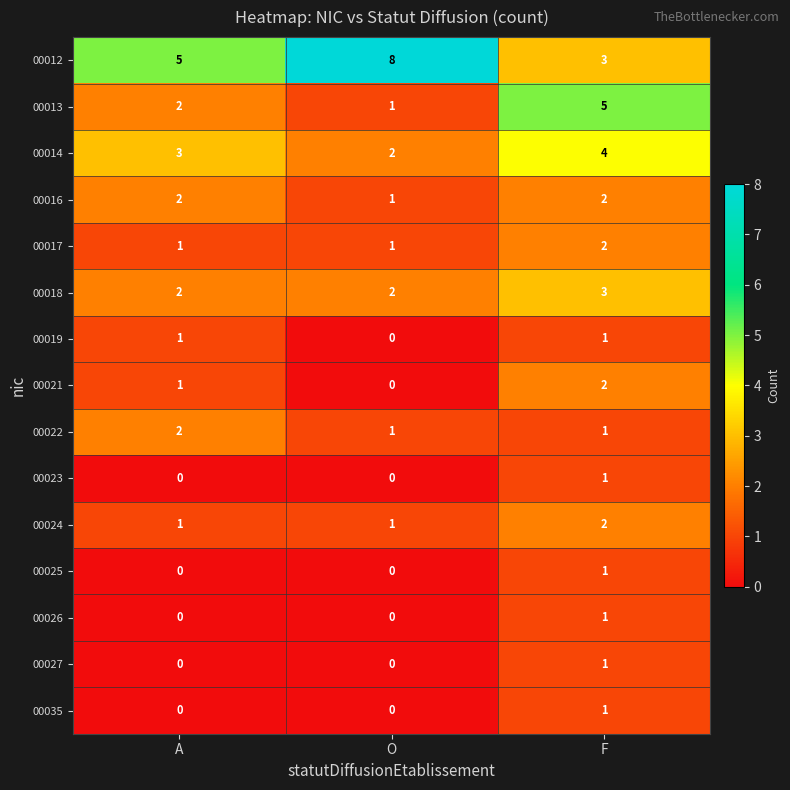

What is the sum of all 00013 values?

8